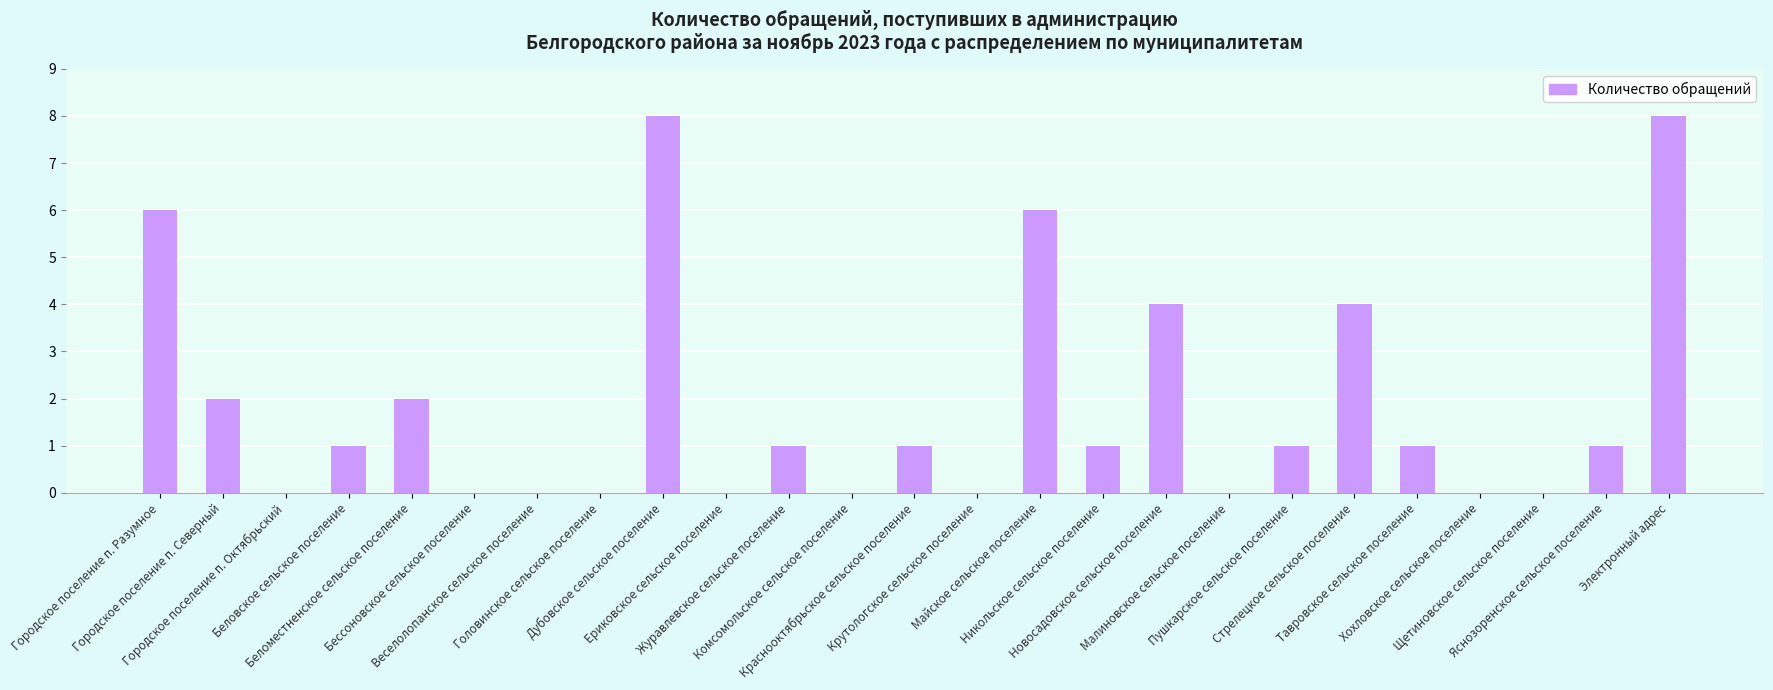

What is the sum of all values?

47